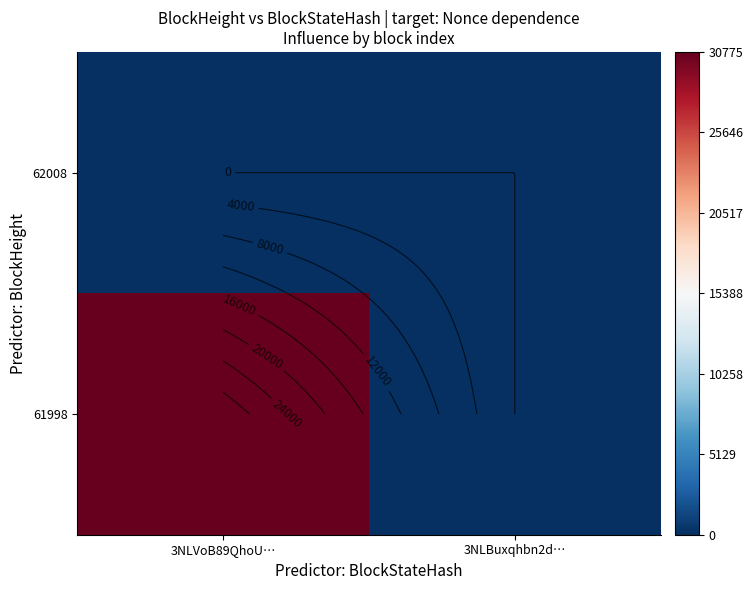

Which series has the largest range (max minus min)?

61998